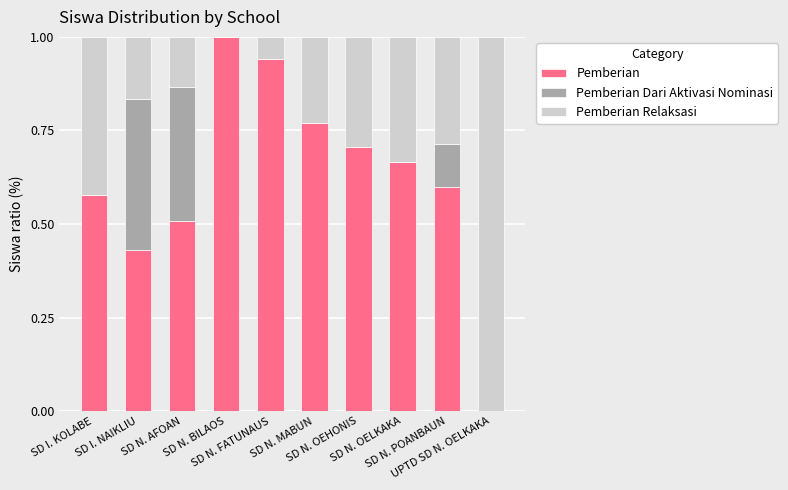

The Pemberian Relaksasi series shows 0.5 at SD N. OEHONIS. True or false?

False